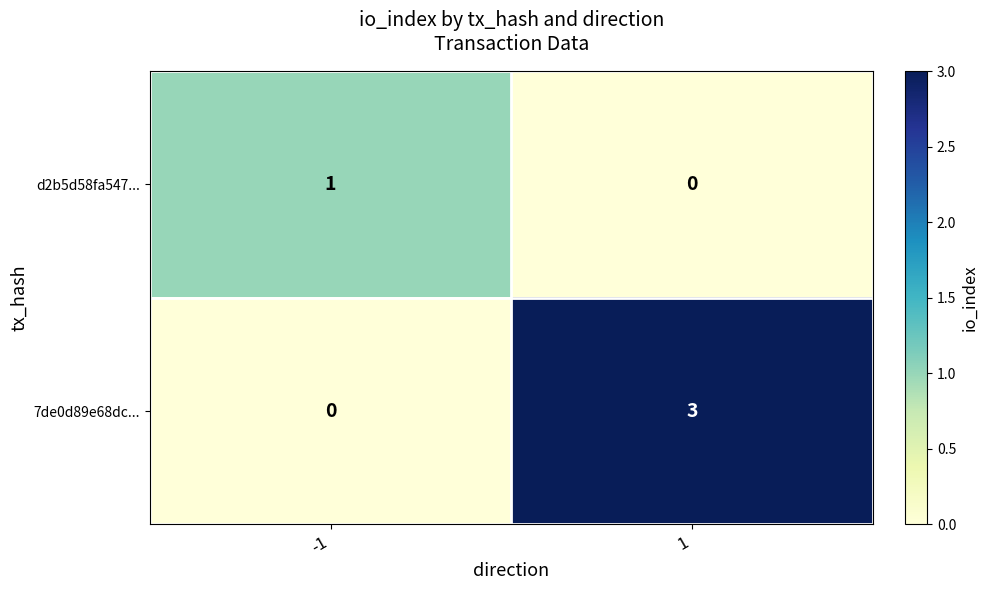

What is the sum of all 7de0d89e68dc... values?

3